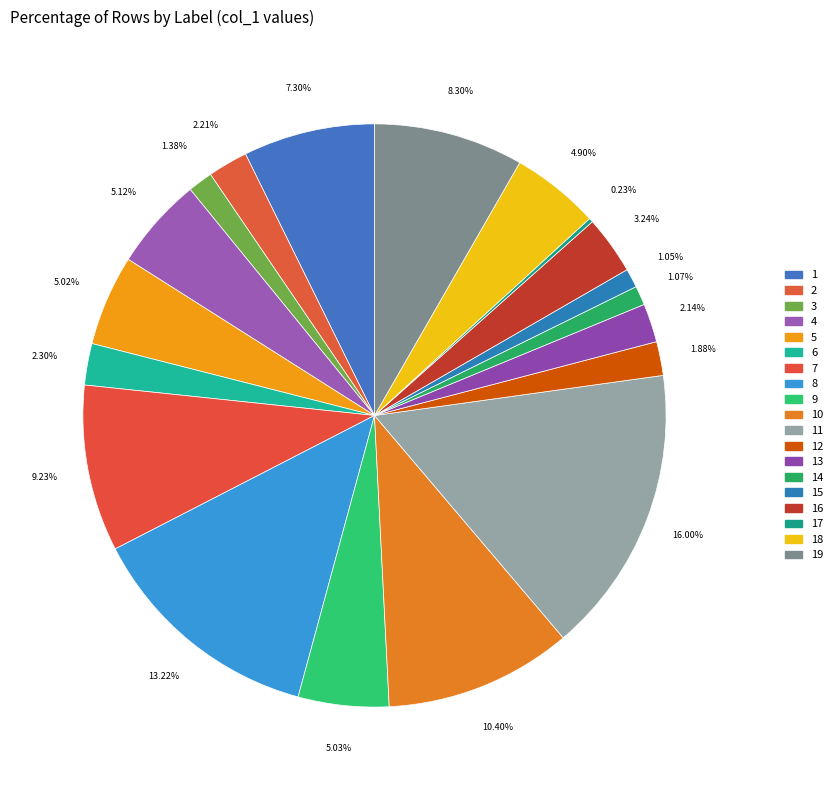

To the nearest percent, what is the combined percentage of 11 and 12?

18%